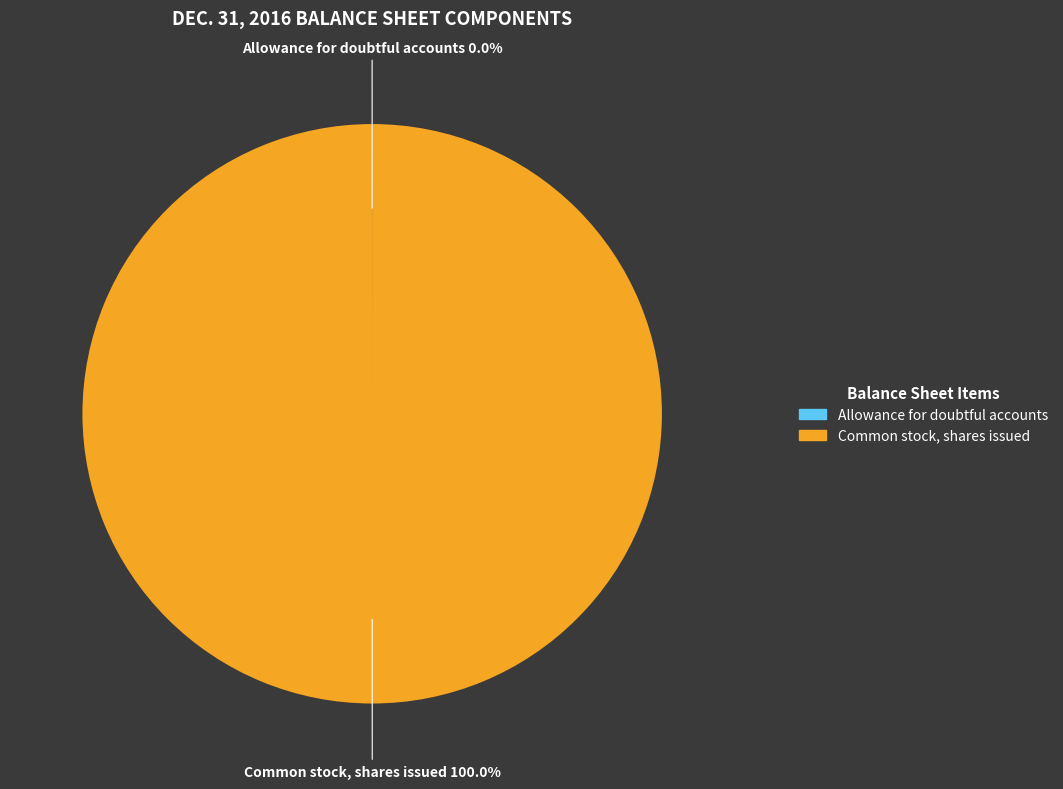

What is the largest slice in the pie chart?

Common stock, shares issued